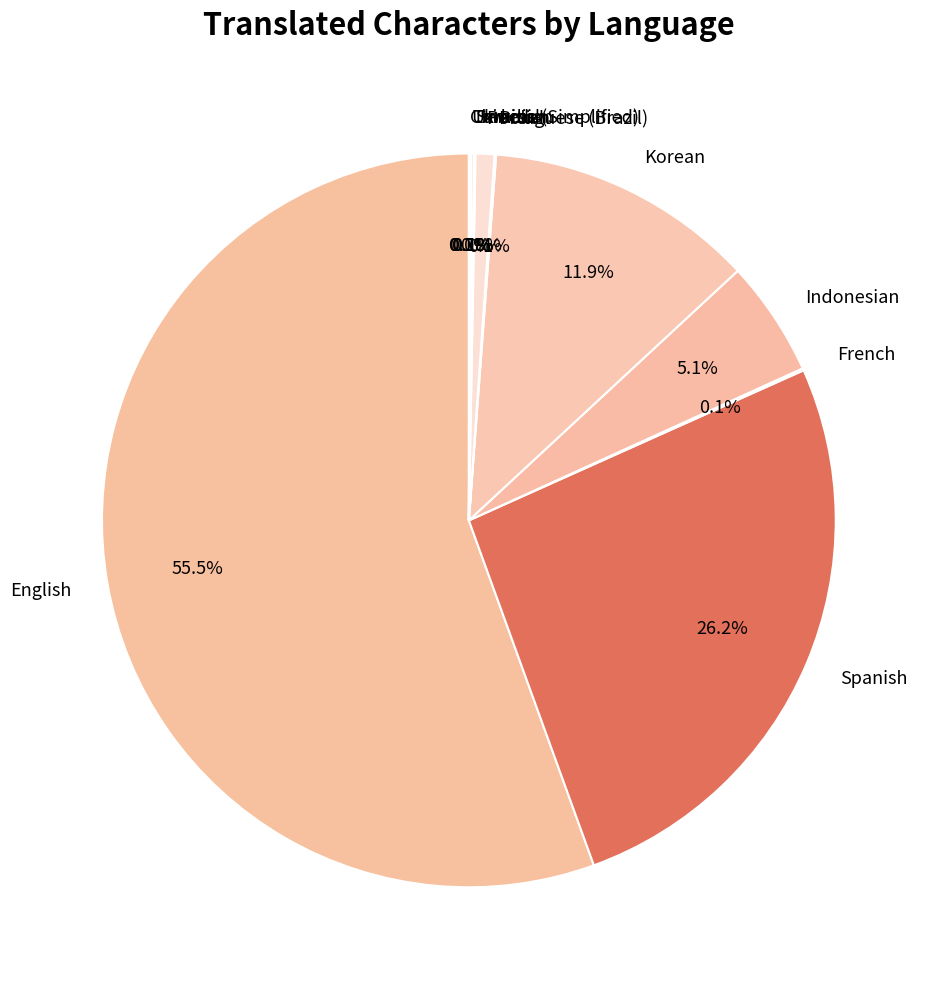

Combined, do Portuguese (Brazil) and Indonesian account for over 50%?

No